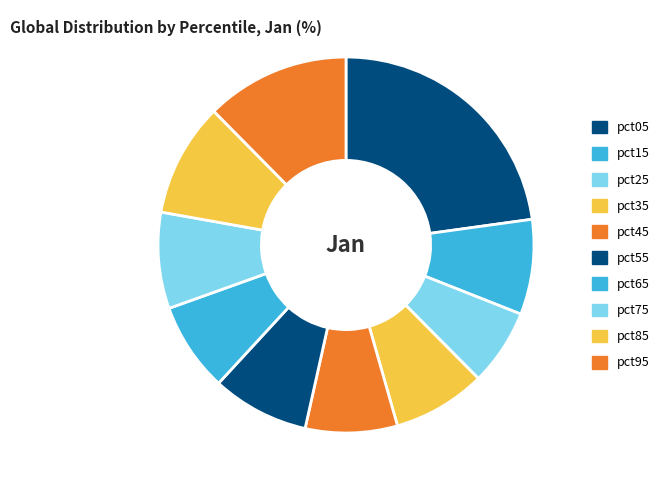

Which slice is the largest?

pct05